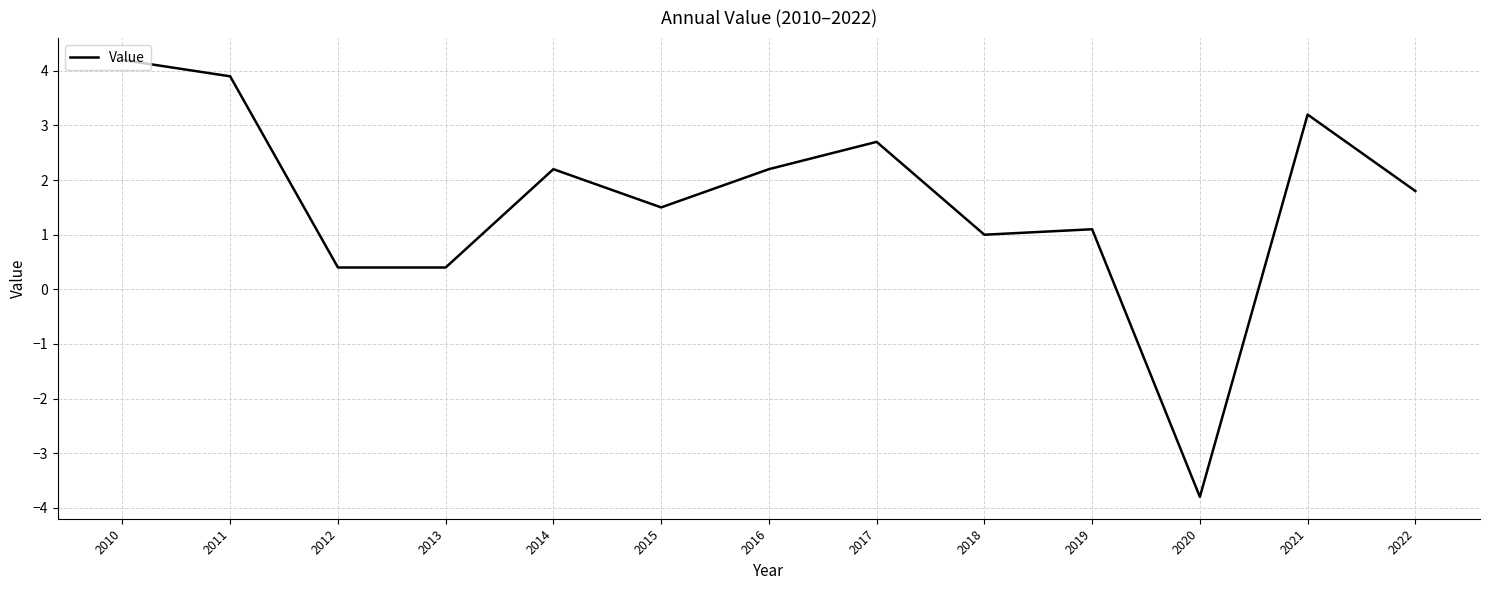

What is the average value?

1.6